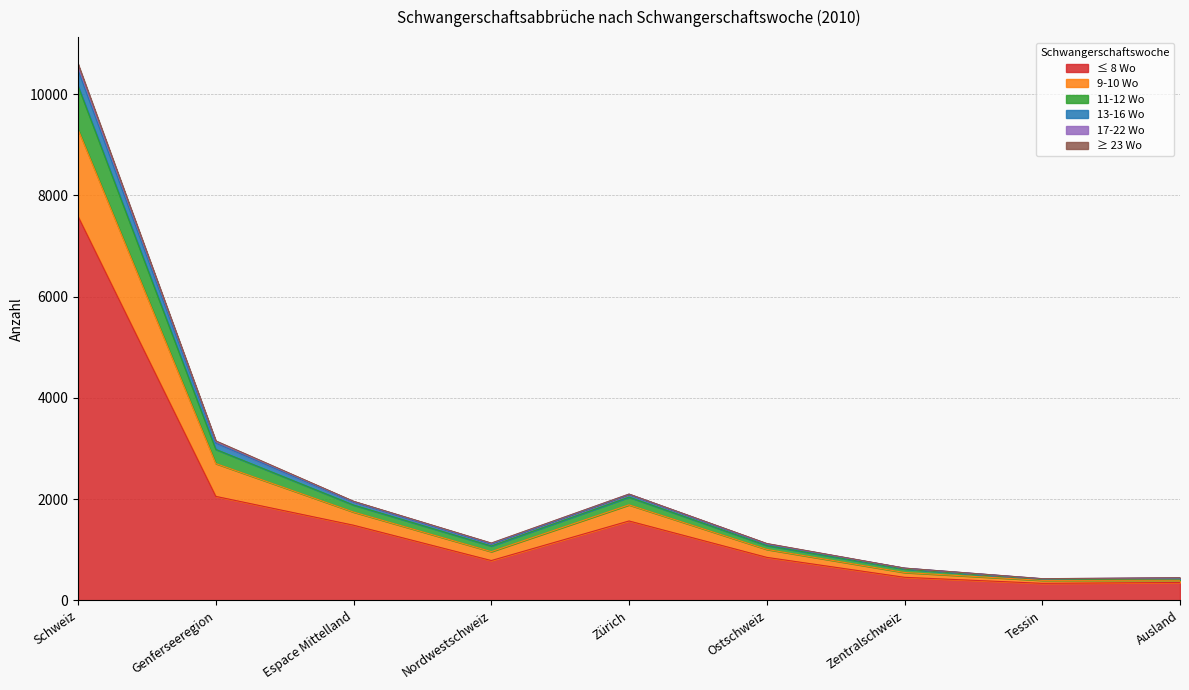

True or false: 11-12 Wo has more than 0 interior local peaks.

True